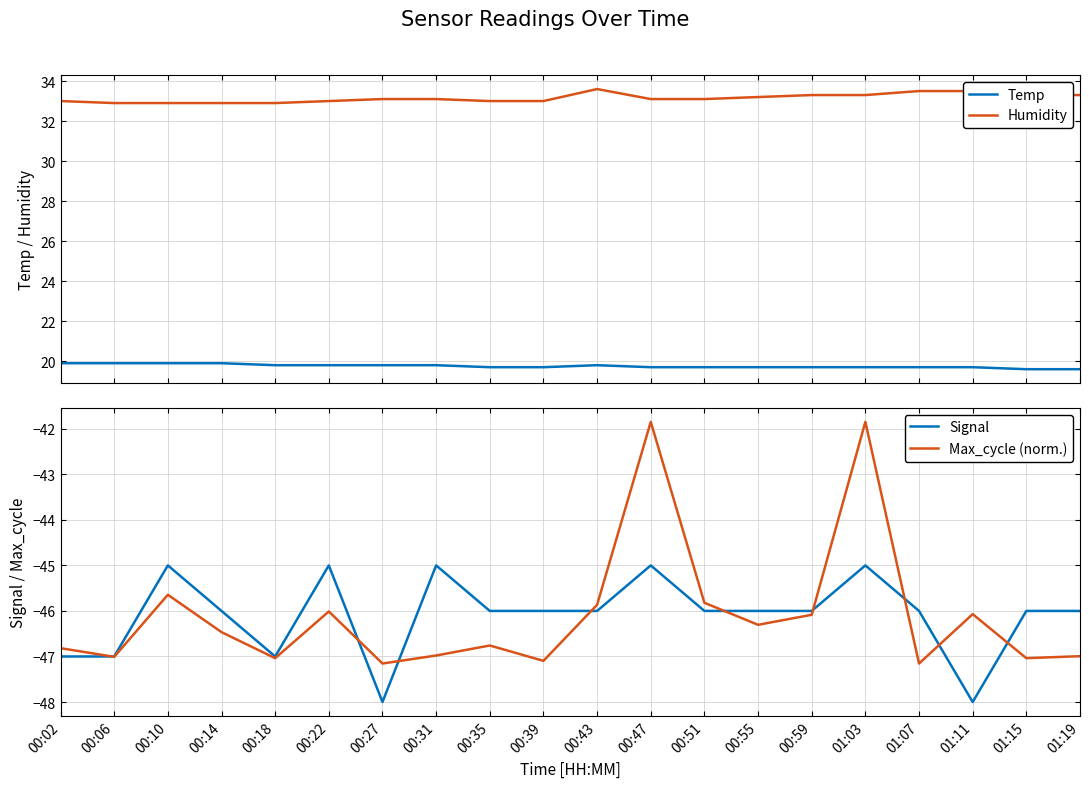

Count the Temp values in the range 19 to 20.

20